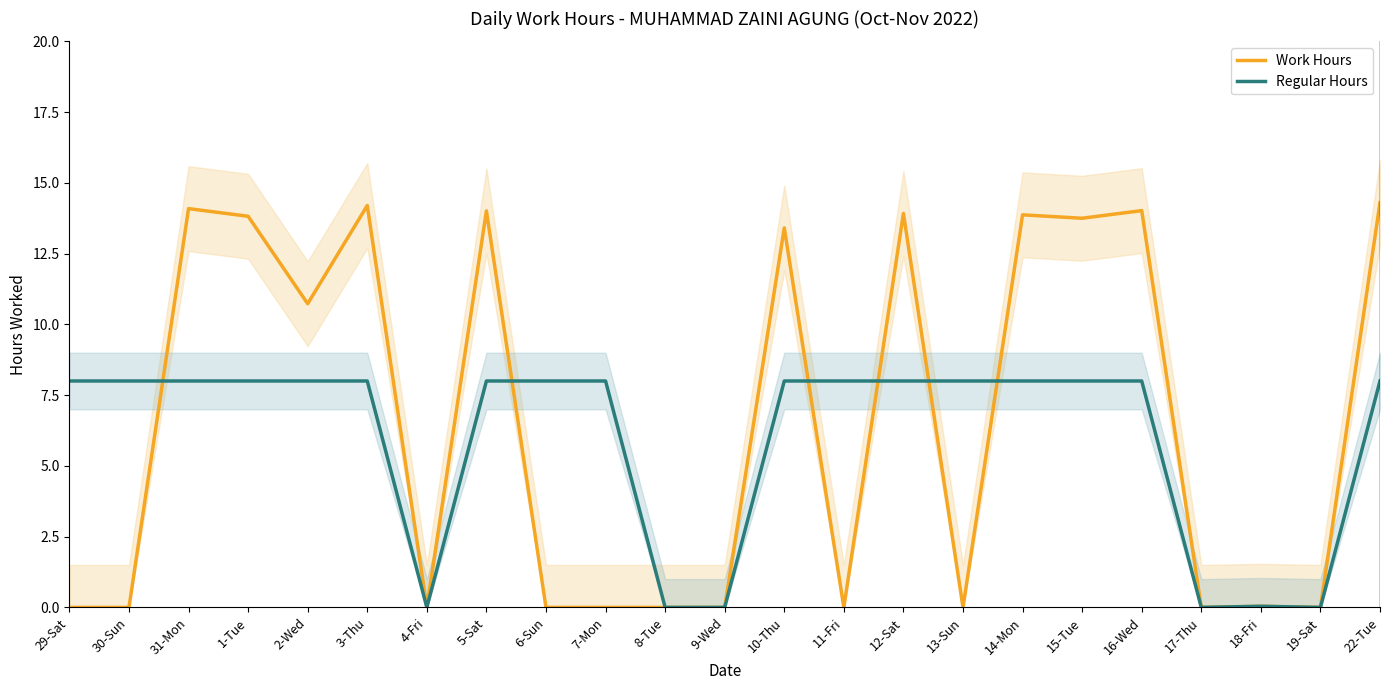

Is it true that Work Hours equals -8.3 at 29-Sat?

False